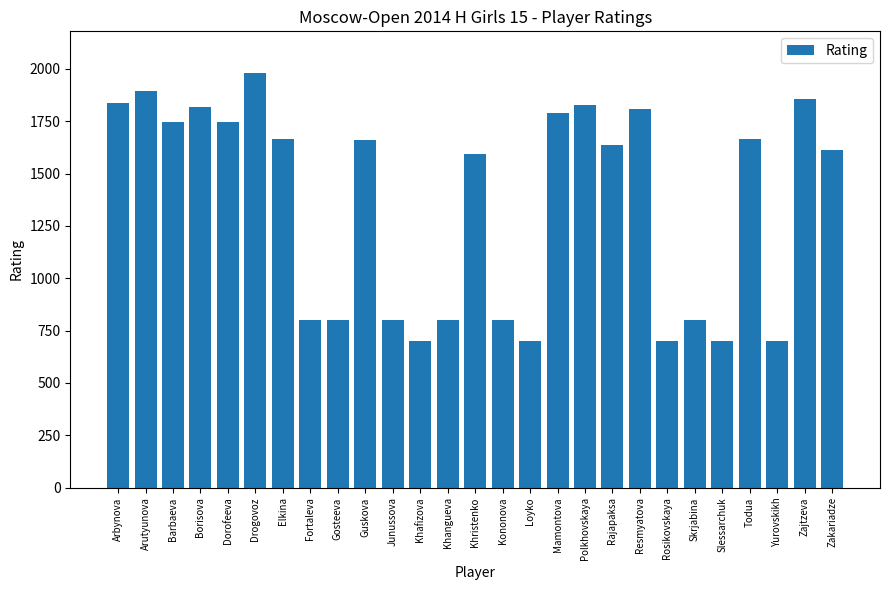

What is the smallest value displayed?

700